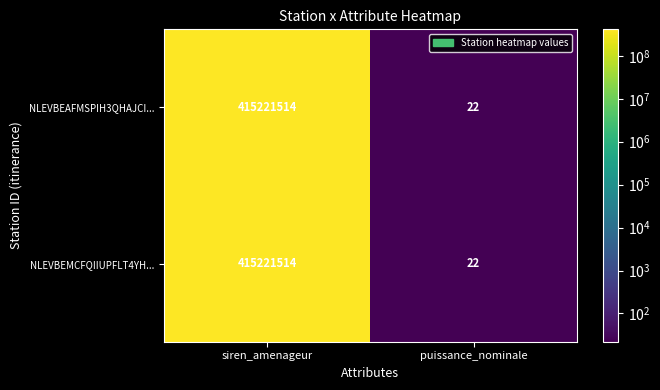

Reading right to left, transcribe all the data shown in this chart.

NLEVBEAFMSPIH3QHAJCI...: 22	415221514
NLEVBEMCFQIIUPFLT4YH...: 22	415221514